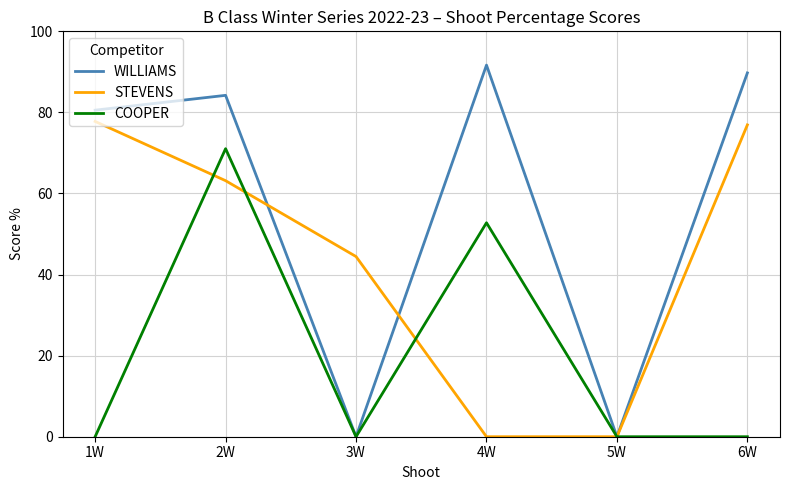

Which label corresponds to the largest value in the chart?

4W